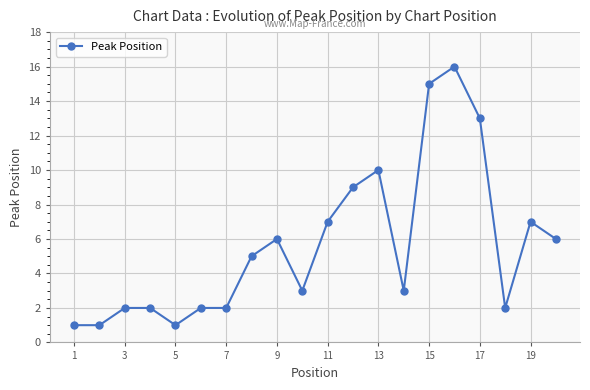

What is the greatest value displayed?

16